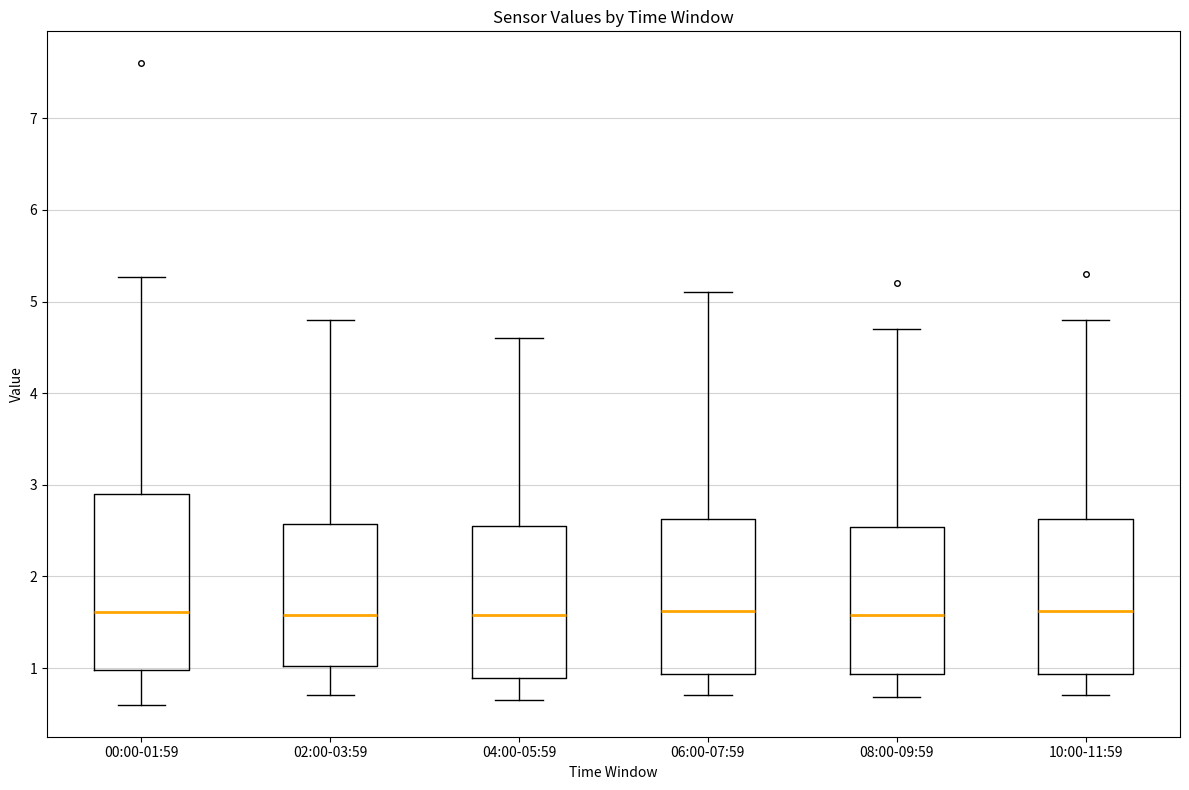

Comparing the boxes themselves (not the whiskers), which one is the tallest?

00:00-01:59